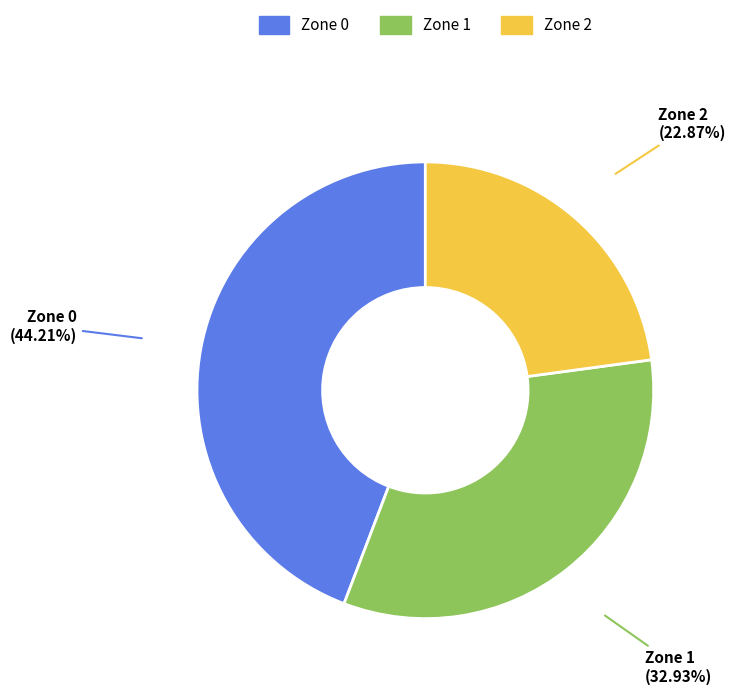

Count the number of slices in the pie.

3